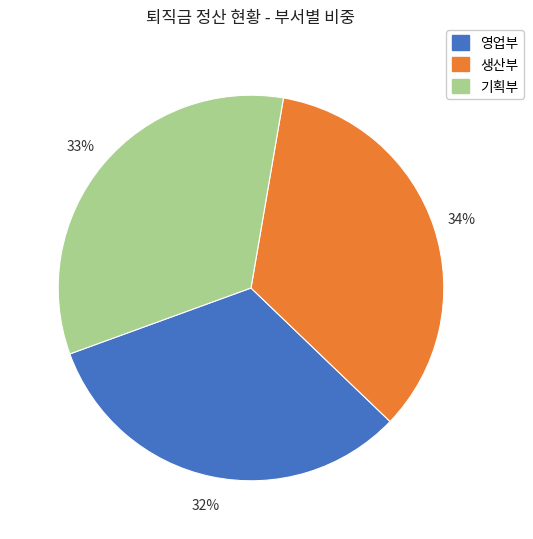

Do 영업부 and 생산부 together represent more than half of the pie?

Yes